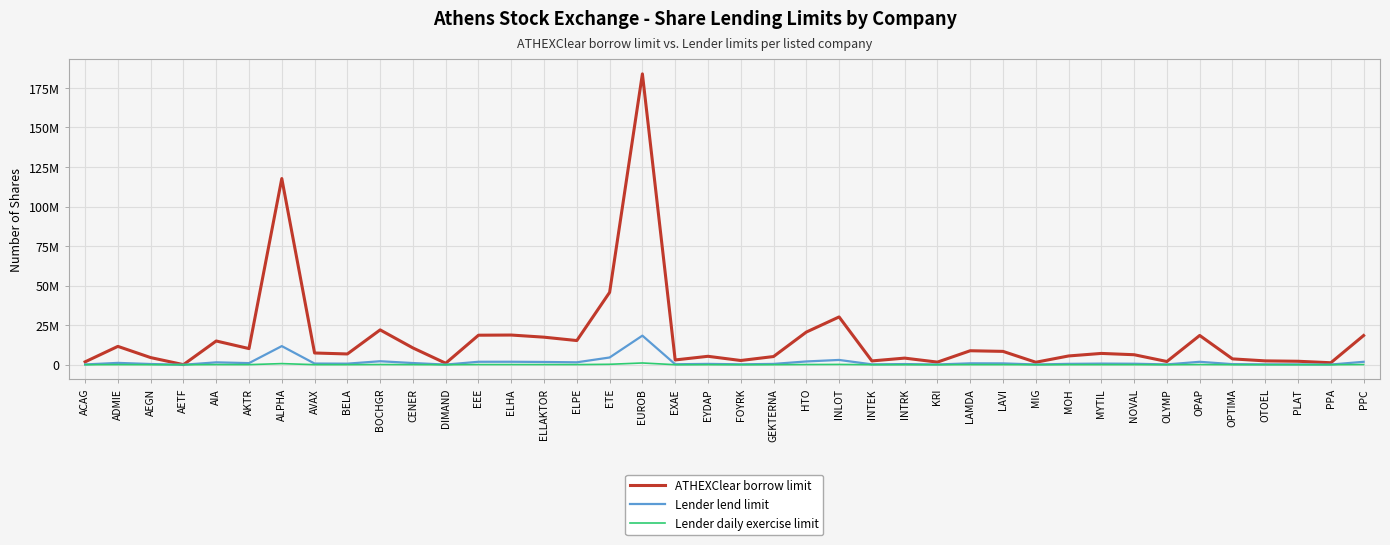

Reading left to right, list all the values displayed in this chart.

ATHEXClear borrow limit: 1817693.4	11600000.0	4508355.0	48575.1	15000000.0	10200123.2	117683737.8	7416075.8	6802988.0	22025112.1	10619245.2	934015.0	18661978.1	18762079.3	17409600.2	15281759.2	45735757.6	183836816.4	3017400.0	5325000.0	2668013.9	5171164.5	20634678.6	30204781.1	2400196.0	4180000.0	1653256.8	8836835.8	8434551.8	1565851.2	5539149.0	7144558.0	6321597.9	2034667.5	18503137.1	3688707.1	2431238.2	2187072.6	1250000.0	18463500.0
Lender lend limit: 181769.3	1160000.0	450835.5	4857.5	1500000.0	1020012.3	11768373.8	741607.6	680298.8	2202511.2	1061924.5	93401.5	1866197.8	1876207.9	1740960.0	1528175.9	4573575.8	18383681.6	301740.0	532500.0	266801.4	517116.5	2063467.9	3020478.1	240019.6	418000.0	165325.7	883683.6	843455.2	156585.1	553914.9	714455.8	632159.8	203466.8	1850313.7	368870.7	243123.8	218707.3	125000.0	1846350.0
Lender daily exercise limit: 10906.2	69600.0	27050.1	291.5	90000.0	61200.7	706102.4	44496.5	40817.9	132150.7	63715.5	5604.1	111971.9	112572.5	104457.6	91690.6	274414.5	1103020.9	18104.4	31950.0	16008.1	31027.0	123808.1	181228.7	14401.2	25080.0	9919.5	53021.0	50607.3	9395.1	33234.9	42867.3	37929.6	12208.0	111018.8	22132.2	14587.4	13122.4	7500.0	110781.0